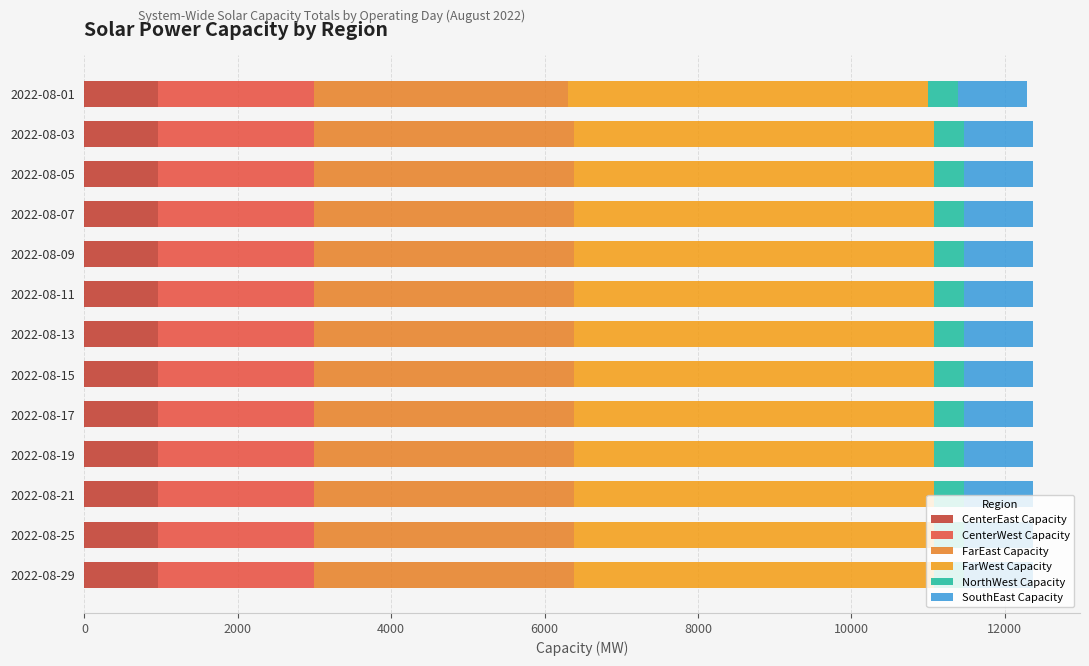

Which series has the widest spread of values?

FarEast Capacity